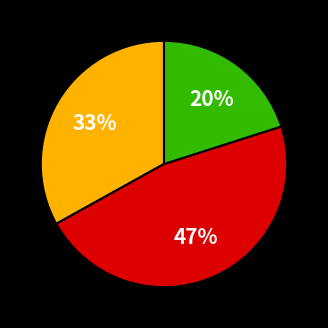

Is there a majority slice in this chart?

No